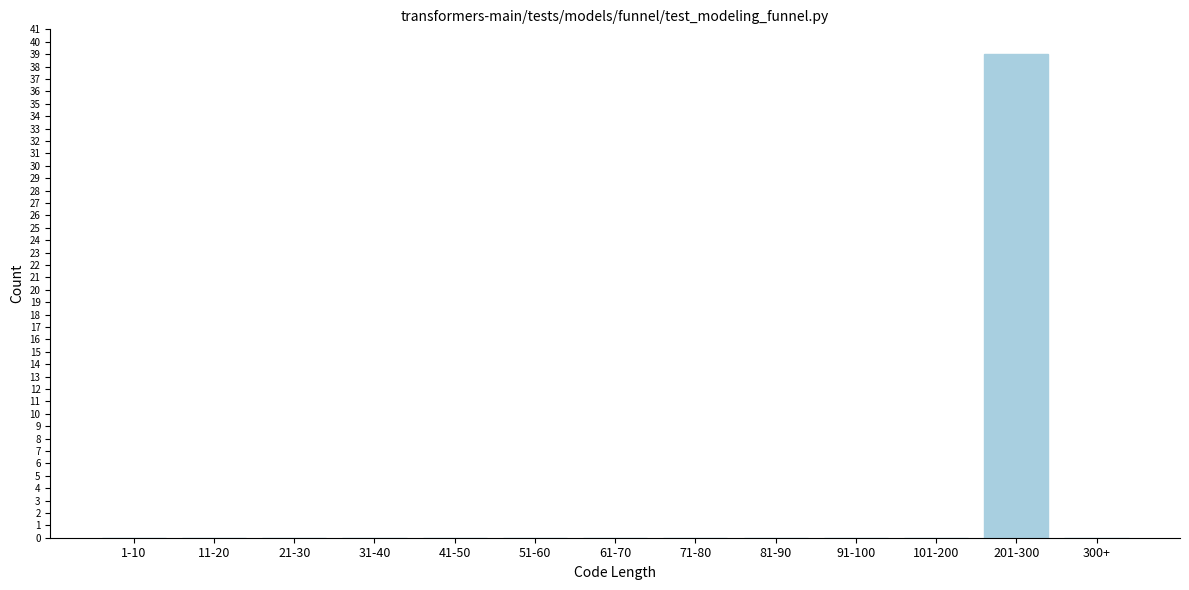

Reading right to left, list all the values displayed in this chart.

300+=0	201-300=39	101-200=0	91-100=0	81-90=0	71-80=0	61-70=0	51-60=0	41-50=0	31-40=0	21-30=0	11-20=0	1-10=0